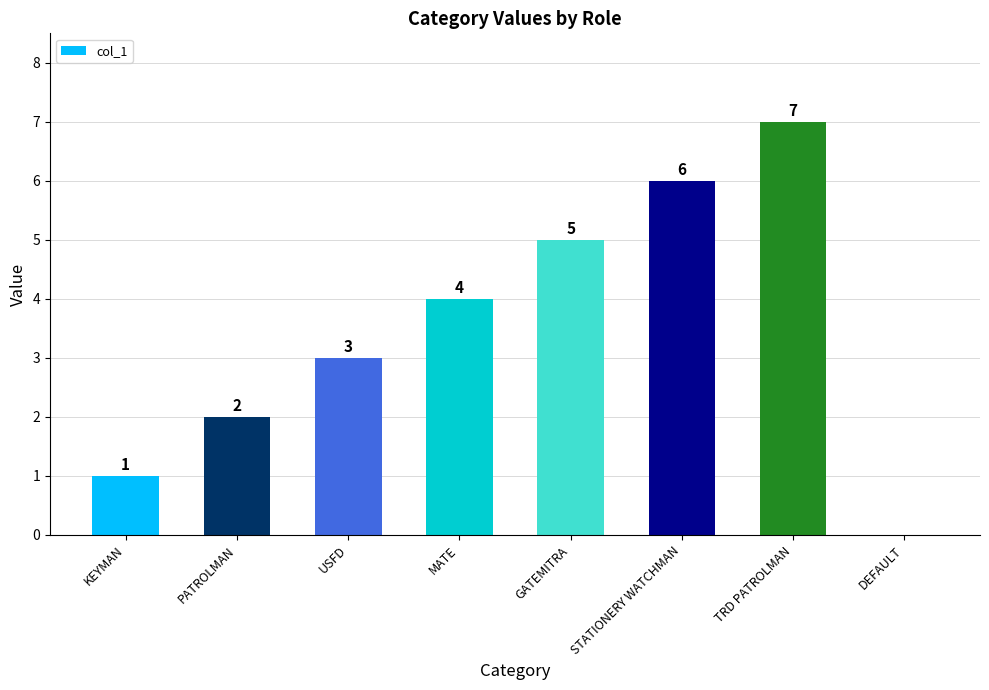

True or false: the data shows 2 at PATROLMAN.

True